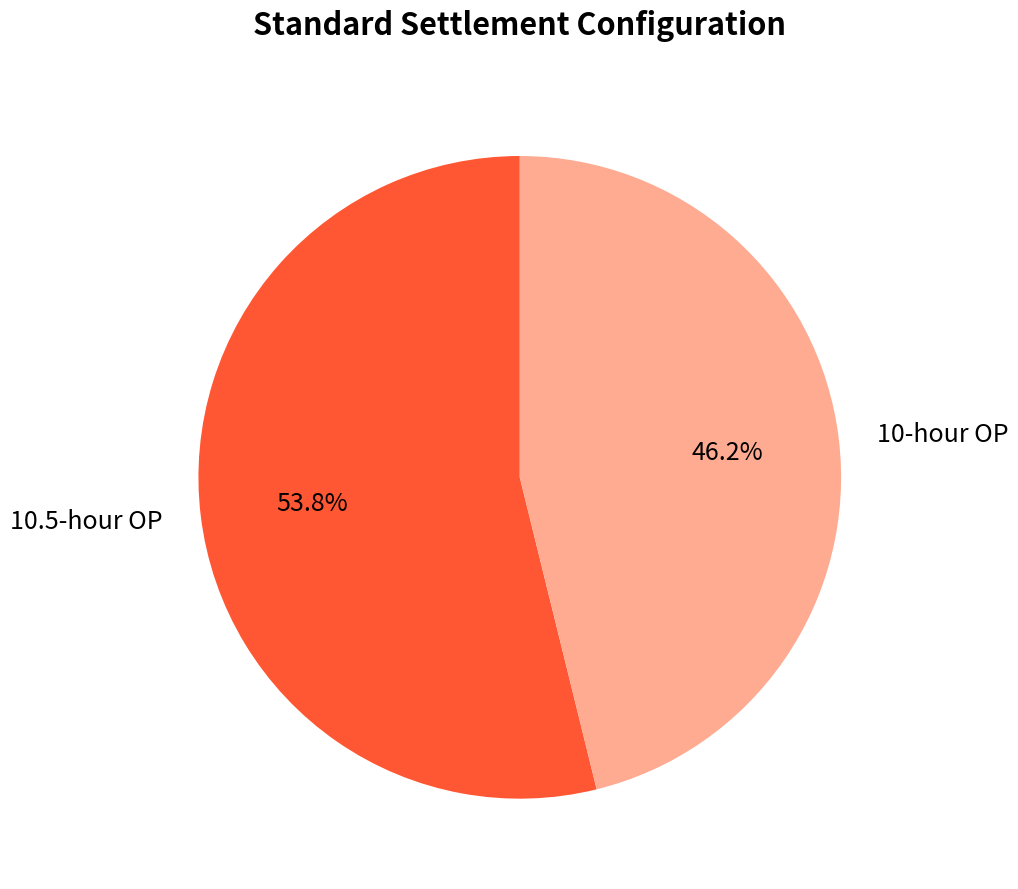

How many slices are in this pie chart?

2